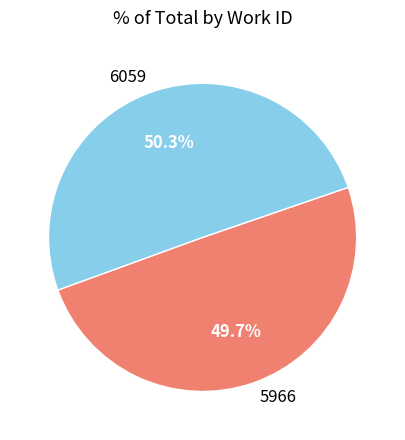

To the nearest percent, what percentage of the pie is 6059?

50%